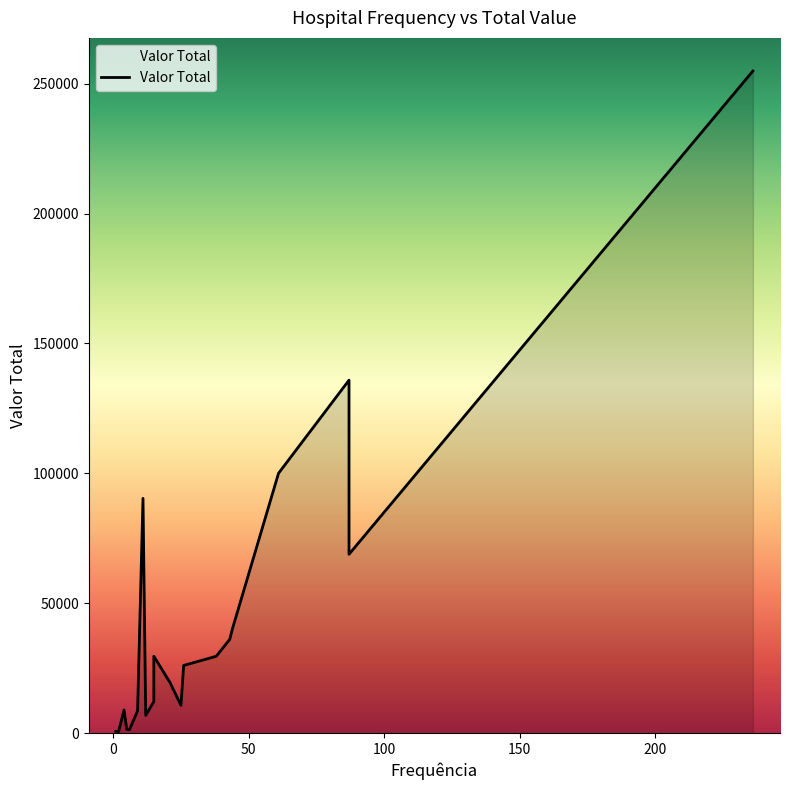

List the labels in order of value, smallest first.

2, 1, 6, 5, 12, 9, 4, 25, 15, 21, 26, 38, 15, 43, 44, 87, 11, 61, 87, 236